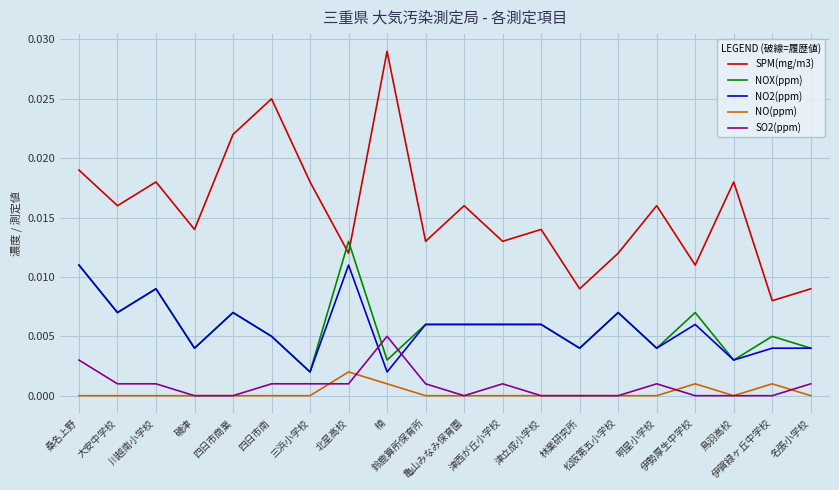

Which series has the largest total across all categories?

SPM(mg/m3)